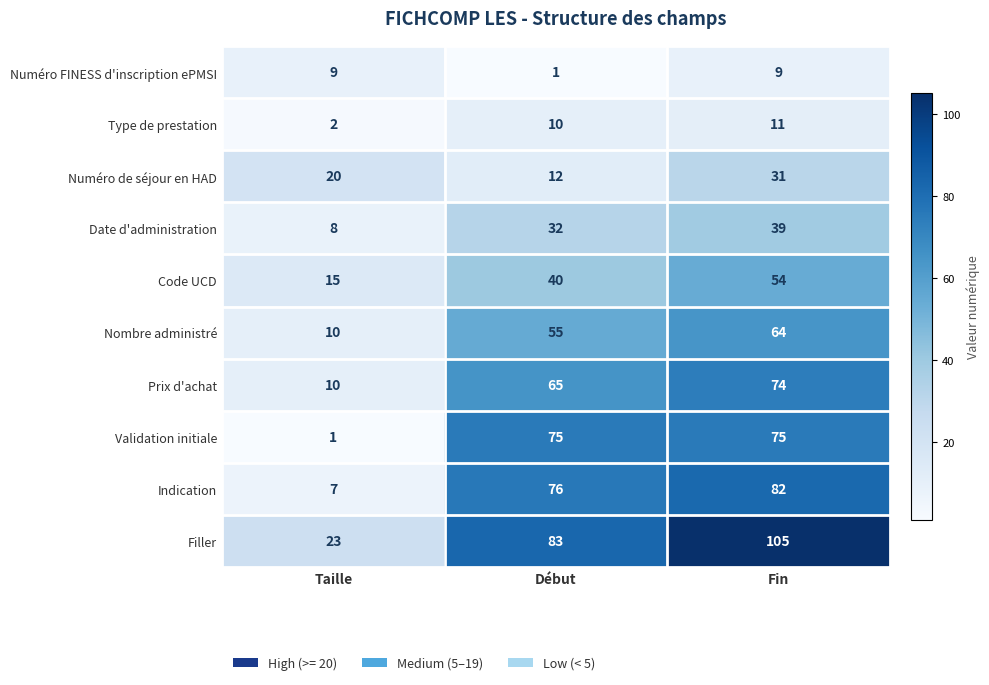

Which series changed the most between Taille and Début?

Validation initiale